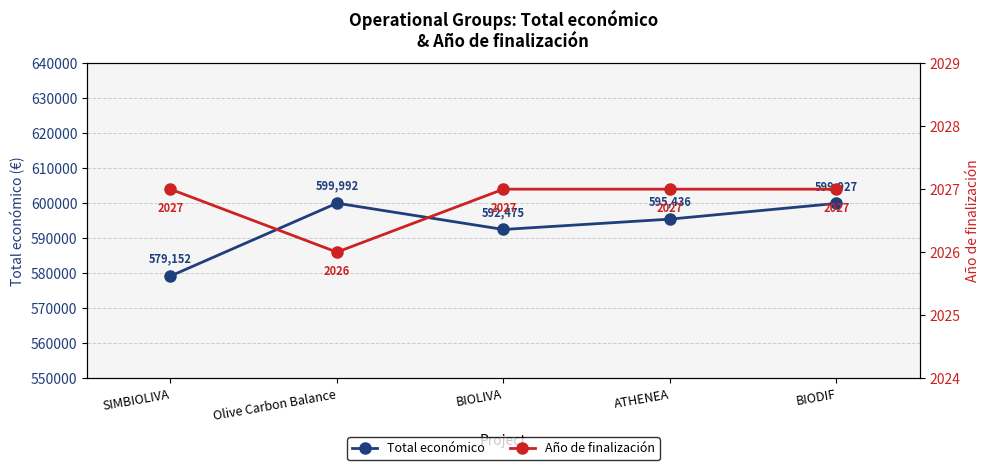

What is the smallest value displayed?

2026